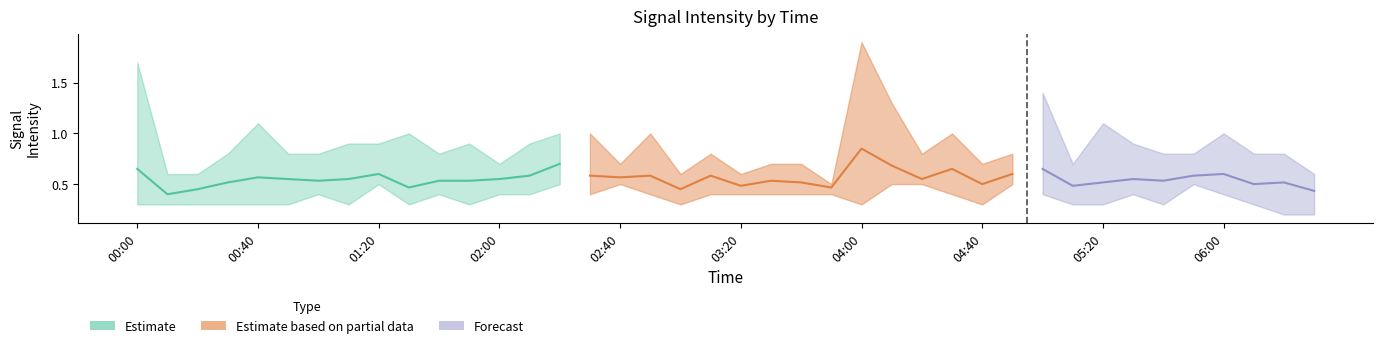

Count the number of categories in the chart.

40